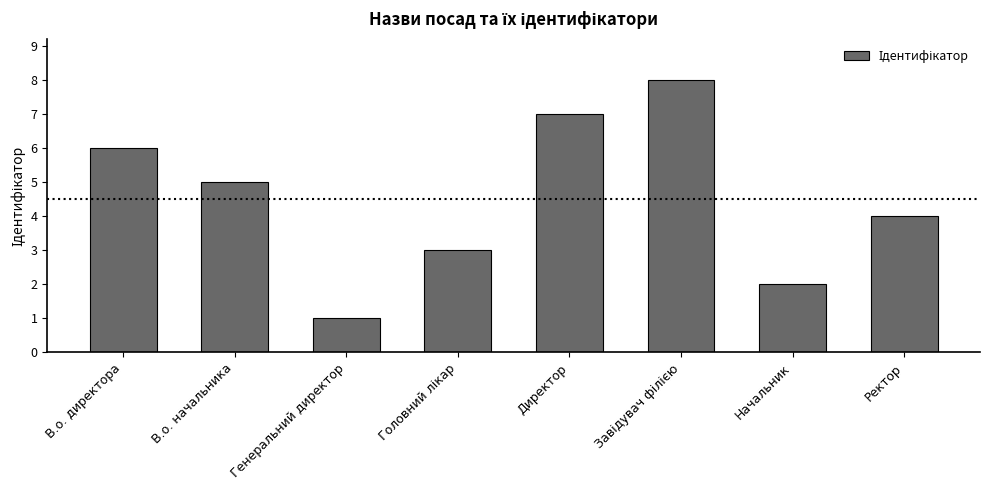

Approximately how many times larger is the value at Директор compared to Генеральний директор?

7.0